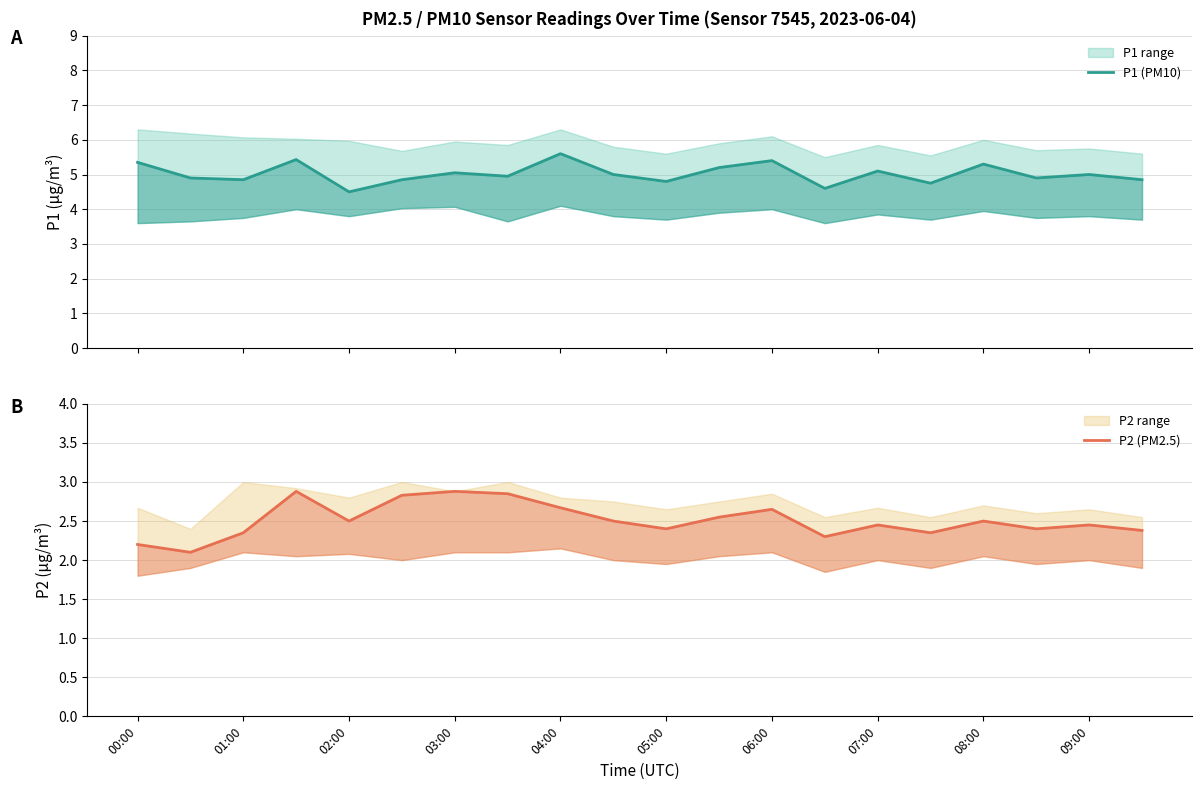

Which series changed the most between 12 and 13?

P1 (PM10)